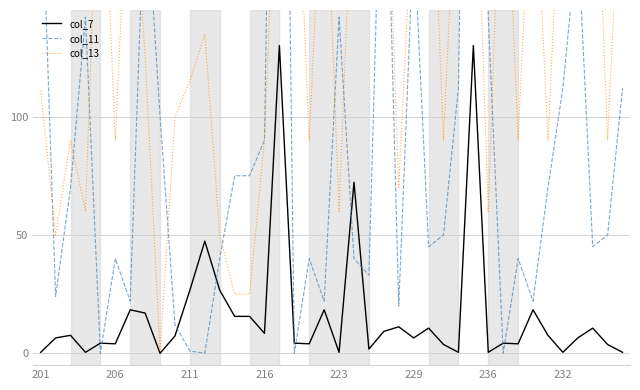

What is the difference between the second highest and minimum values in the col_7 series?

130.0